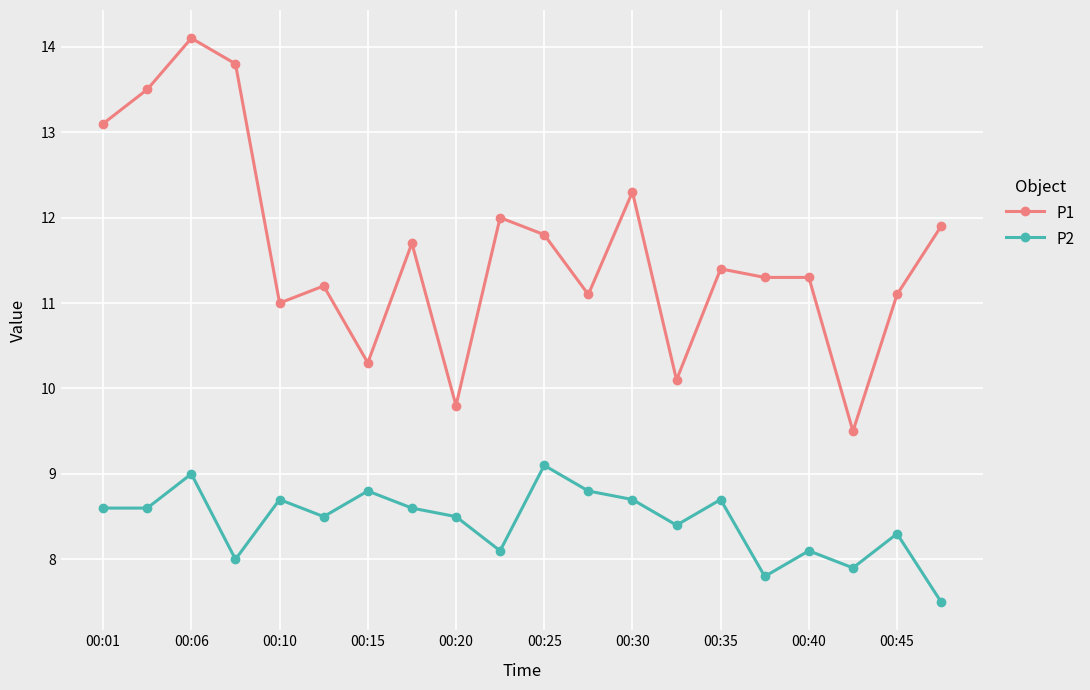

Which series has the widest spread of values?

P1